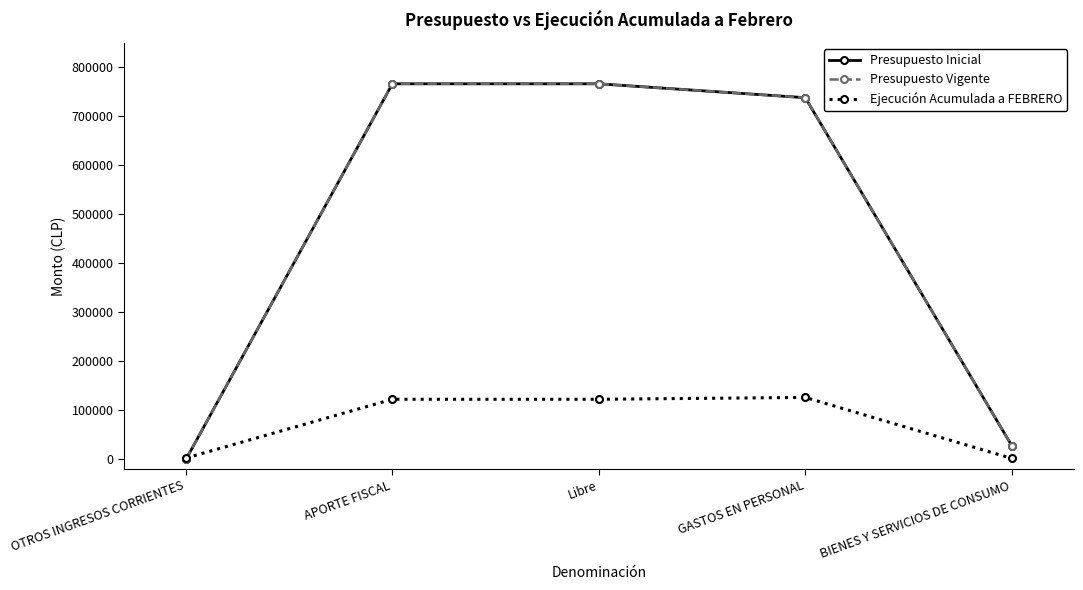

Does the chart have visible grid lines?

No